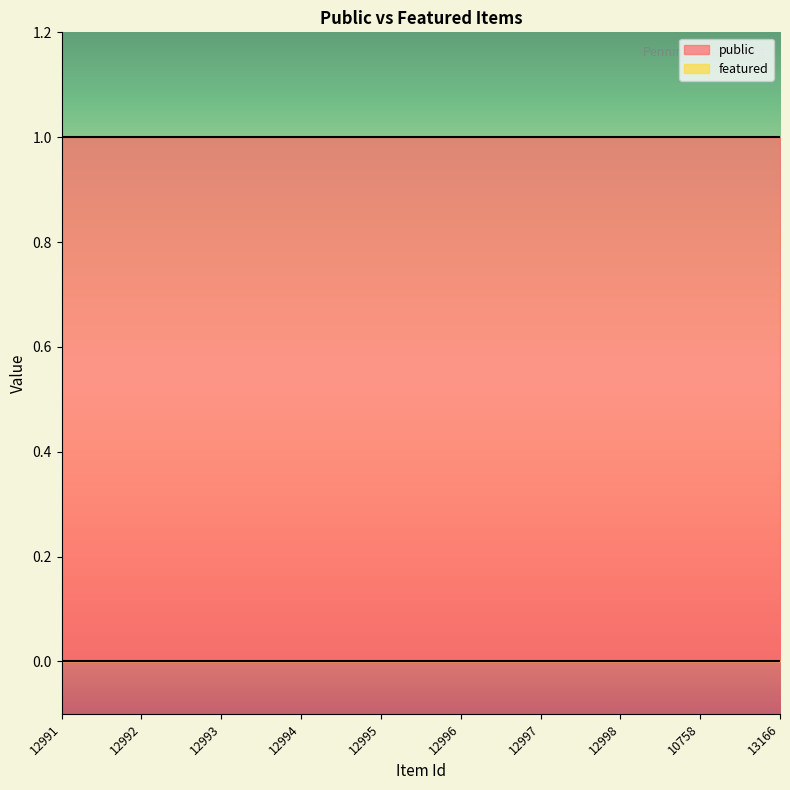

Does the chart display data point markers on the line(s)?

No